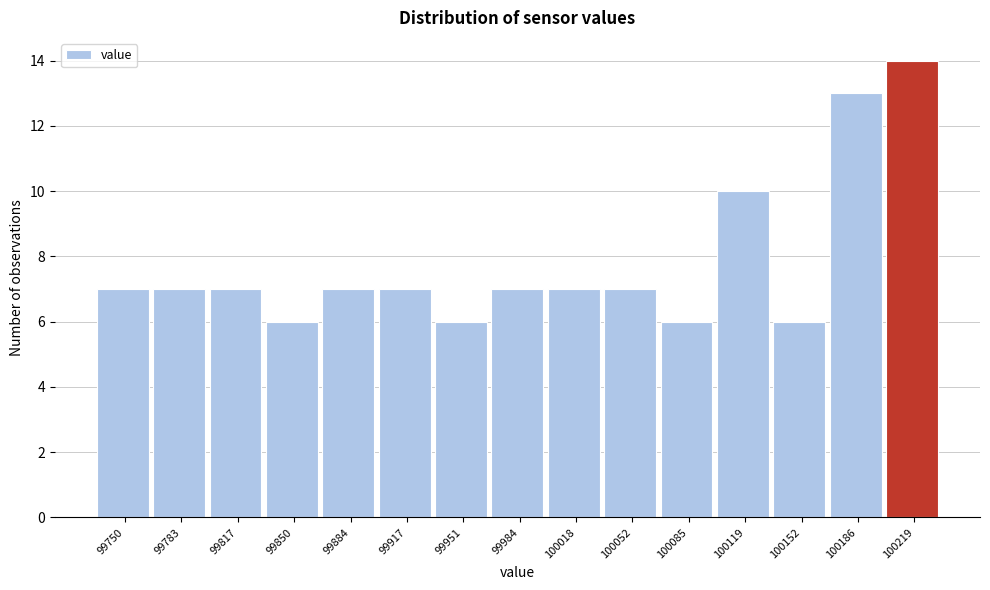

Reading right to left, extract all data points from this chart.

14	13	6	10	6	7	7	7	6	7	7	6	7	7	7